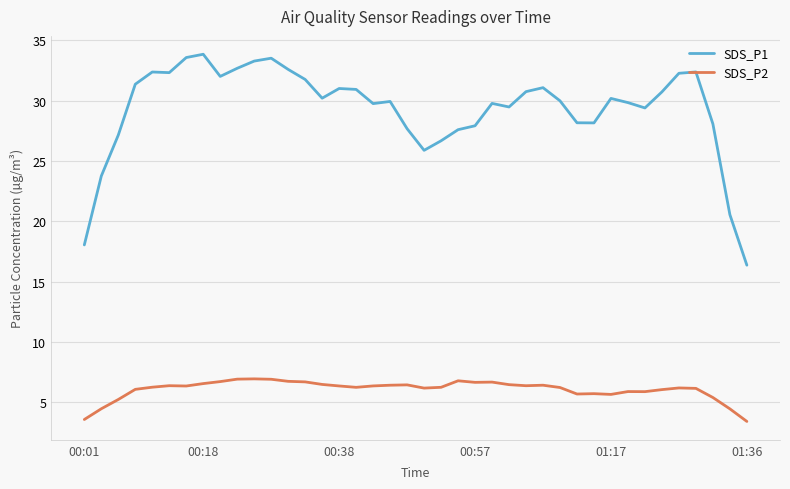

True or false: SDS_P1 and SDS_P2 cross at least once.

False